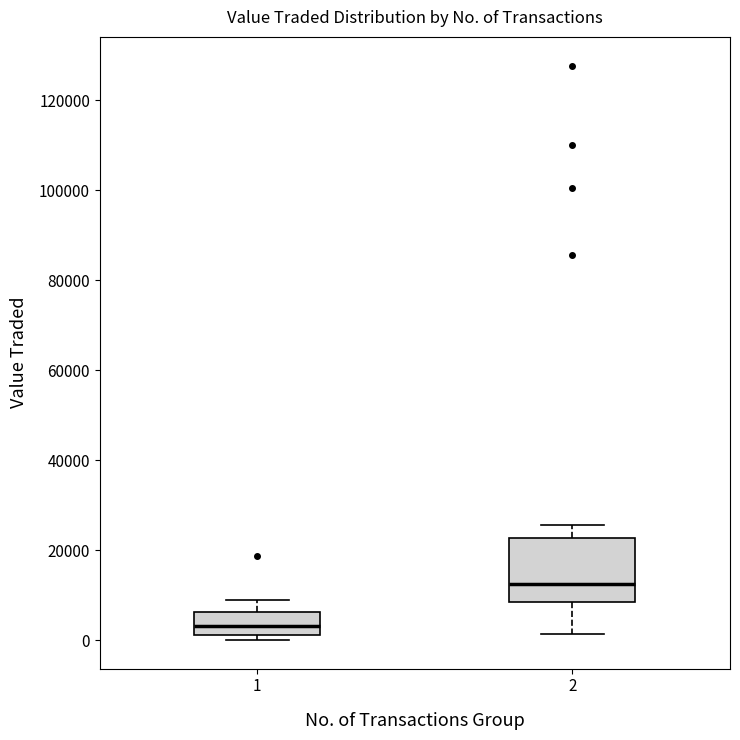

Reading left to right, transcribe this box plot: for each box, give where its median line is, the range the box spans, and where its two whiskers end, as read against the y-axis. The values are not printed on the chart, so give them approximately, as read against the axis.

1: median 4000, box 2000 to 6000, whiskers 0 to 8000
2: median 12000, box 8000 to 22000, whiskers 2000 to 26000